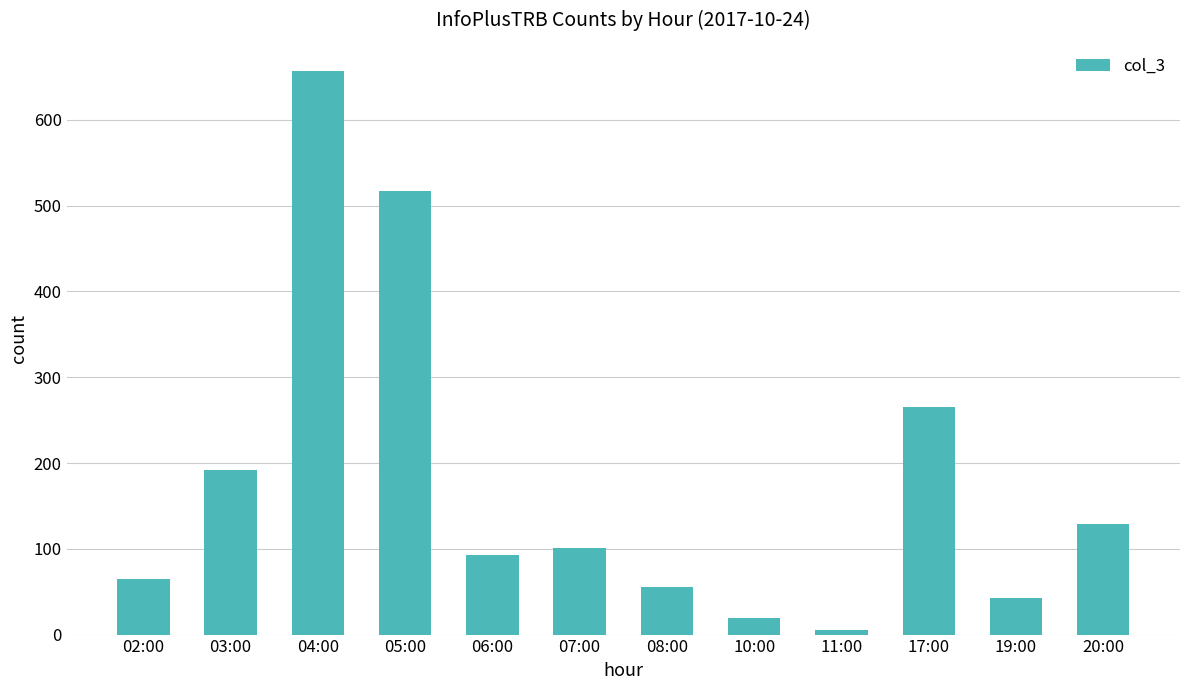

Rank the categories by value from lowest to highest.

11:00, 10:00, 19:00, 08:00, 02:00, 06:00, 07:00, 20:00, 03:00, 17:00, 05:00, 04:00